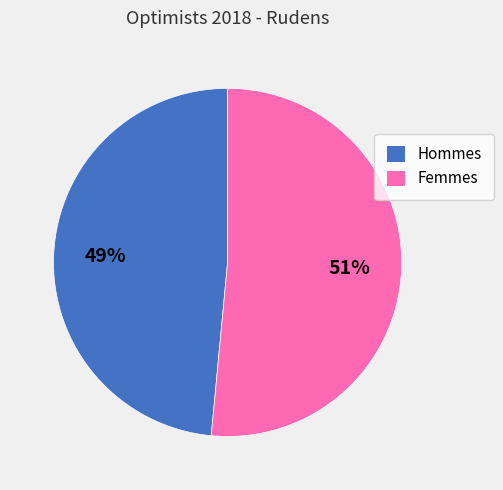

Combined, do Femmes and Hommes account for over 50%?

Yes